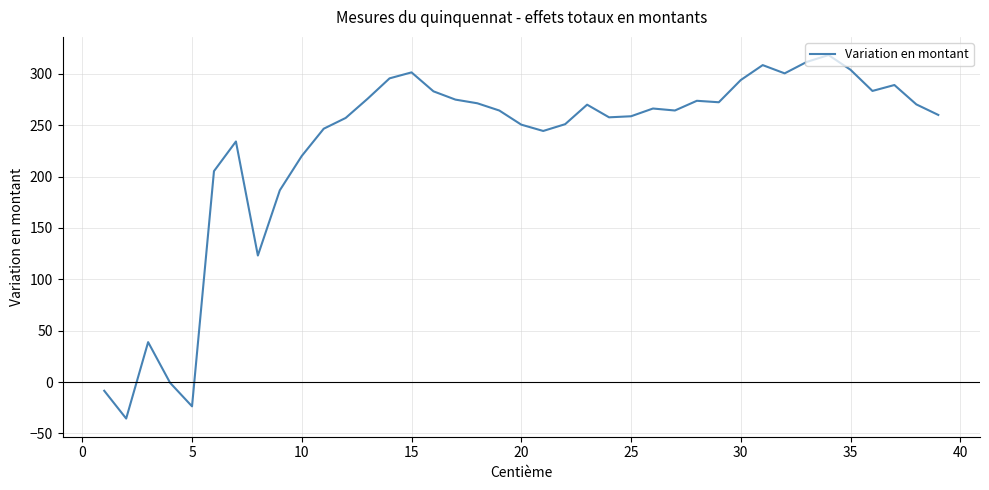

What is the difference between the maximum and minimum values?

353.7